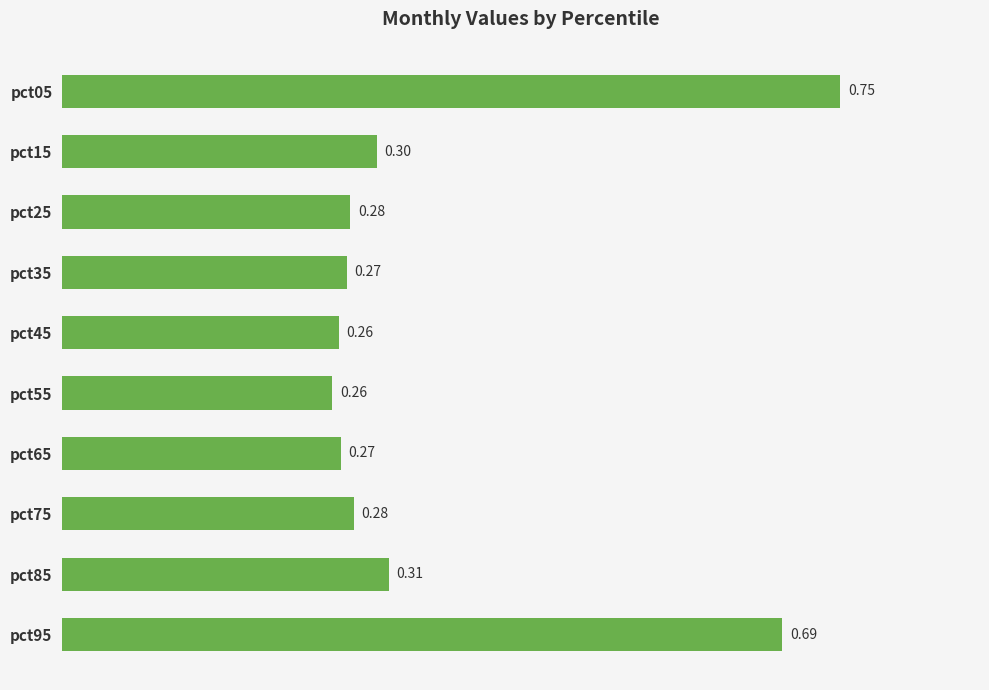

Between pct15 and pct25, which is larger?

pct15